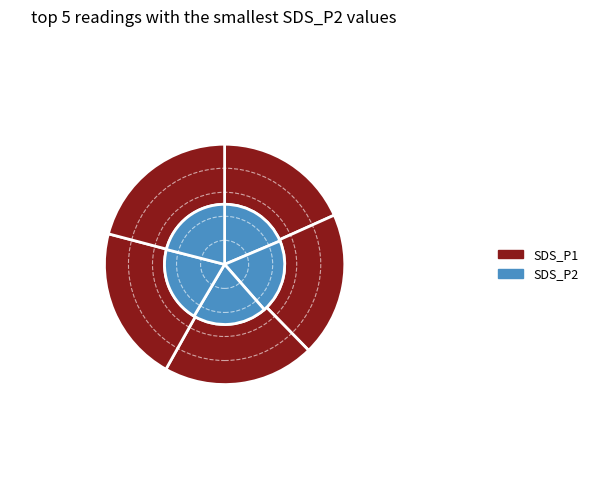

Is there a majority slice in this chart?

No